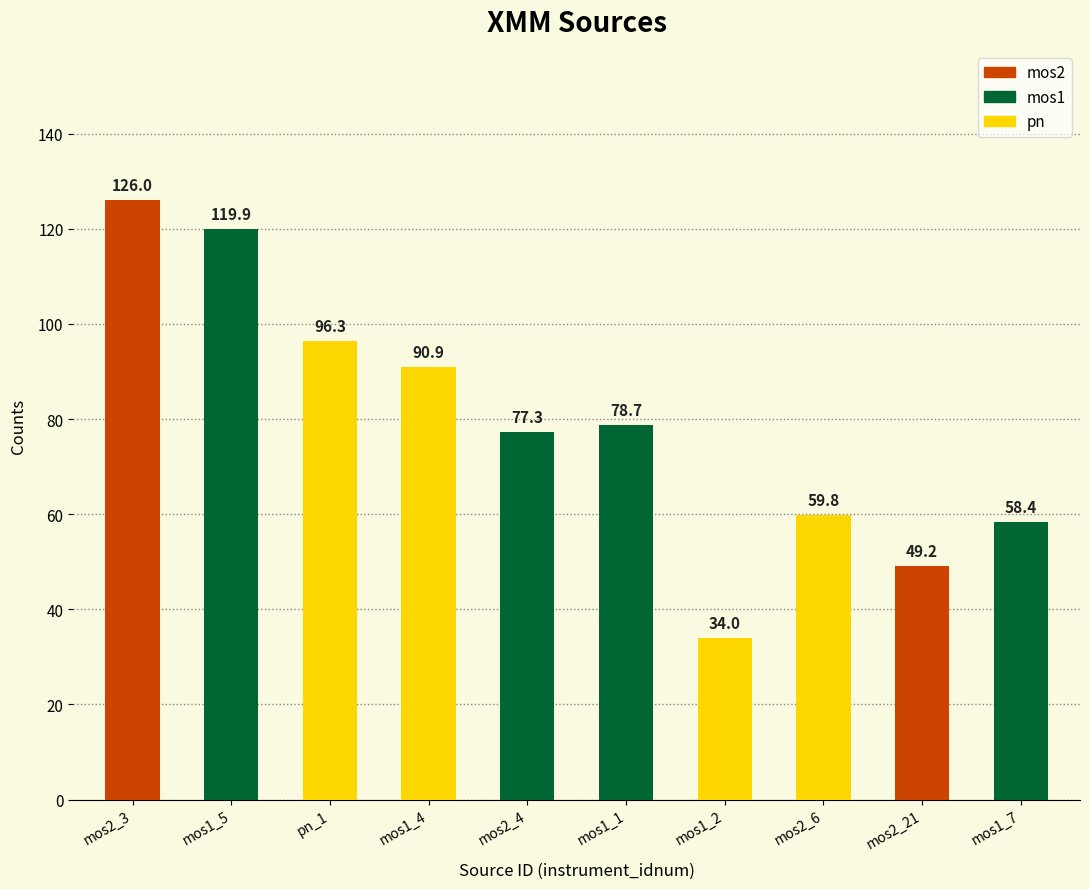

Reading left to right, list all the values displayed in this chart.

126.0	119.9	96.3	90.9	77.3	78.7	34.0	59.8	49.2	58.4